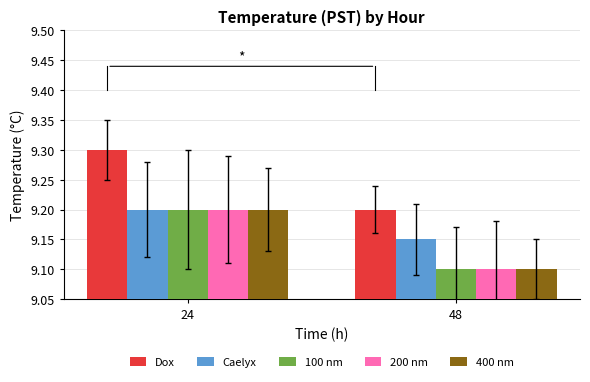

Rank the categories by 200 nm value from highest to lowest.

24, 48